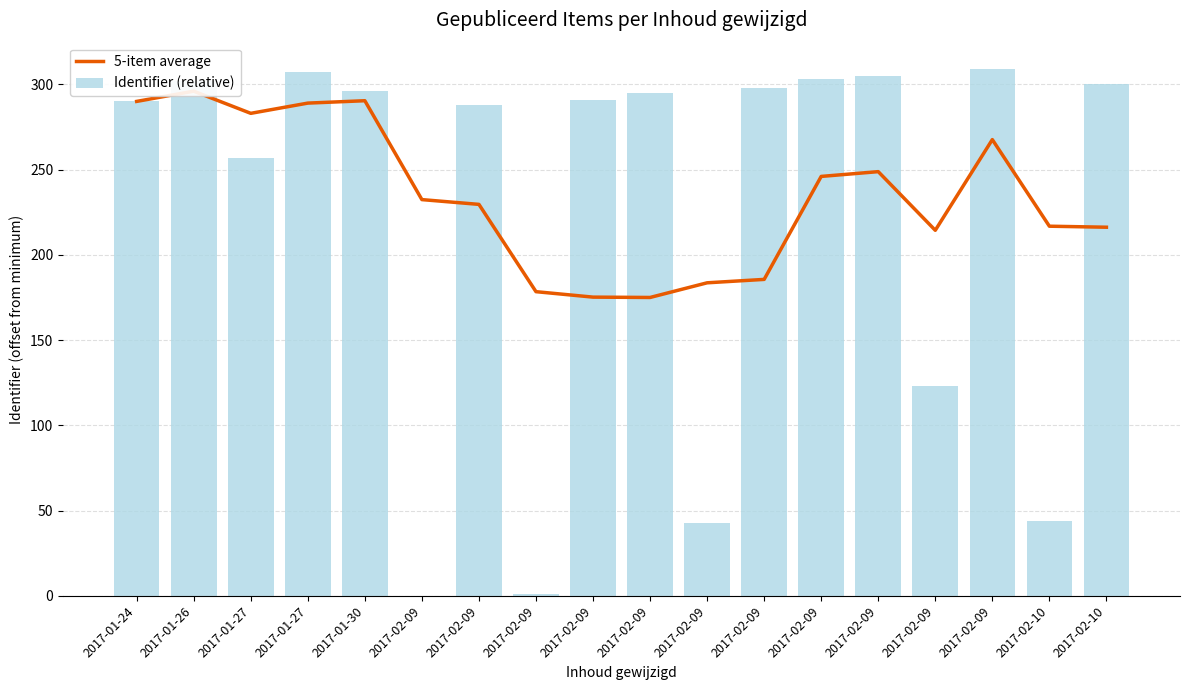

What is the label of the 12th bar from the right?

2017-02-09